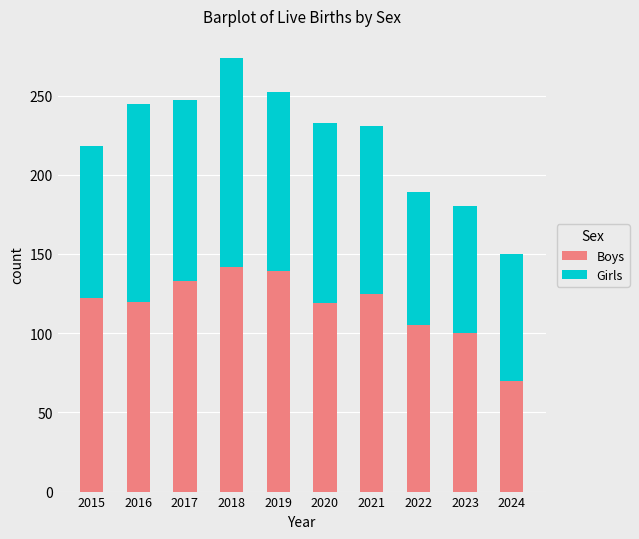

How many series are shown in this chart?

2